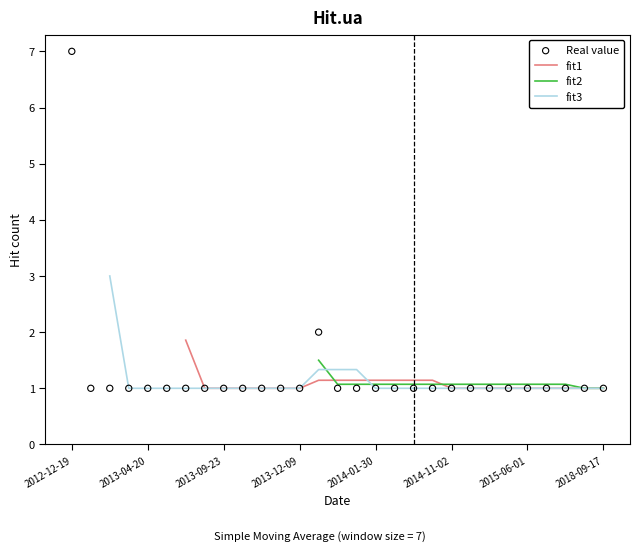

Which has a higher value, 2013-02-23 or 2013-10-20?

2013-02-23